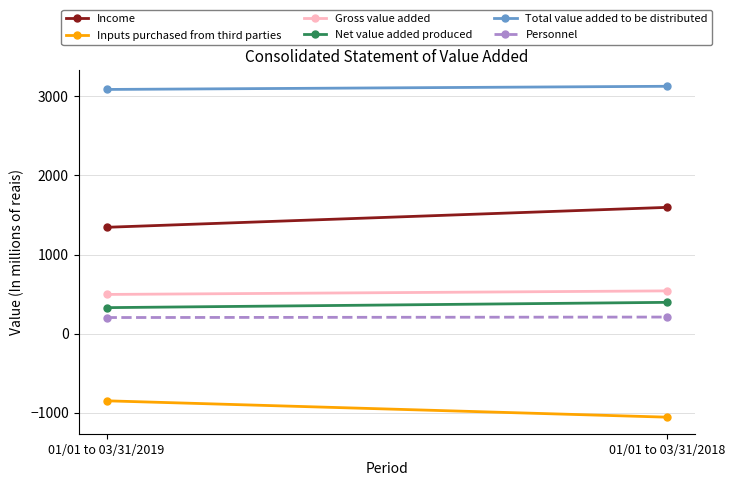

List the series in order of their peak value, lowest first.

Inputs purchased from third parties, Personnel, Net value added produced, Gross value added, Income, Total value added to be distributed